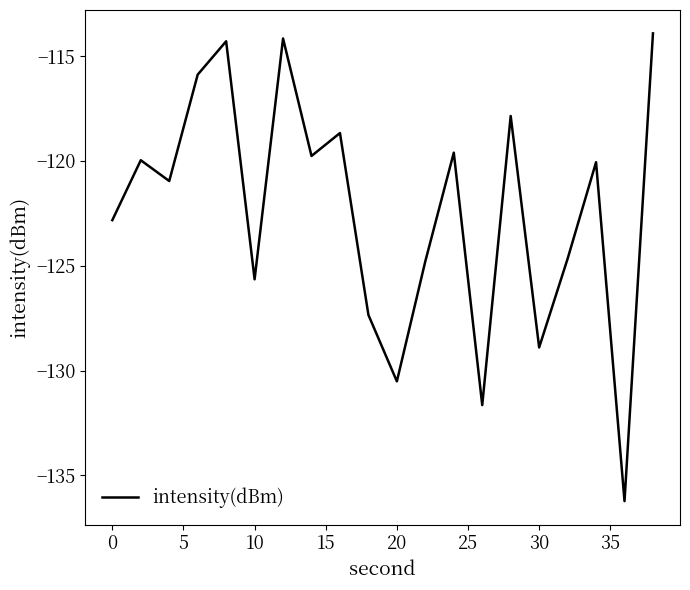

What is the minimum value shown in the chart?

-136.2